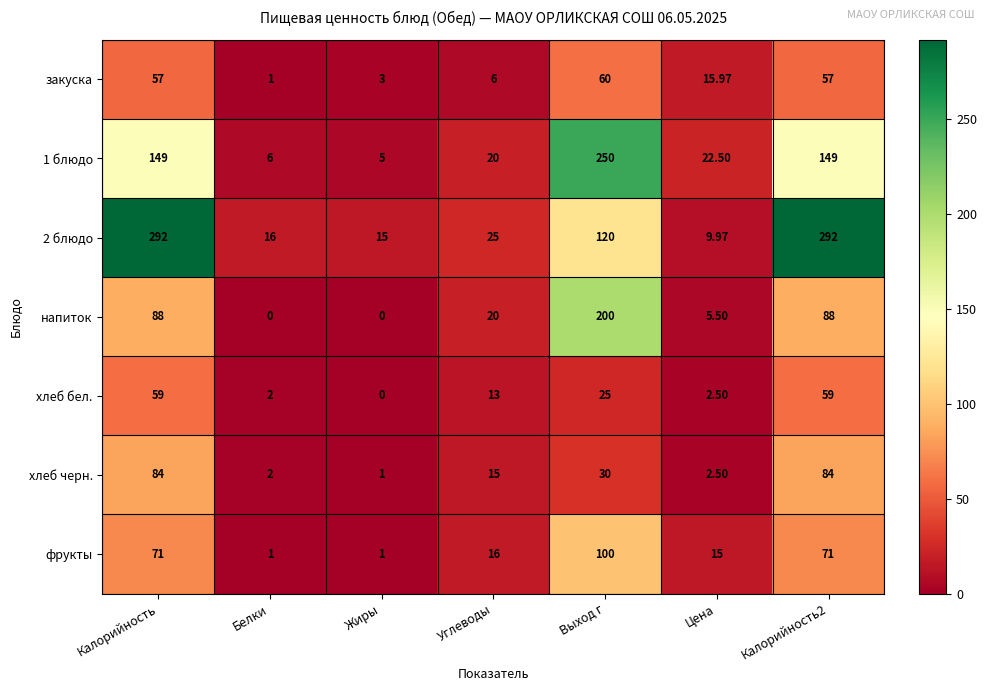

Where is хлеб черн. nearest to the value 42?

Выход г